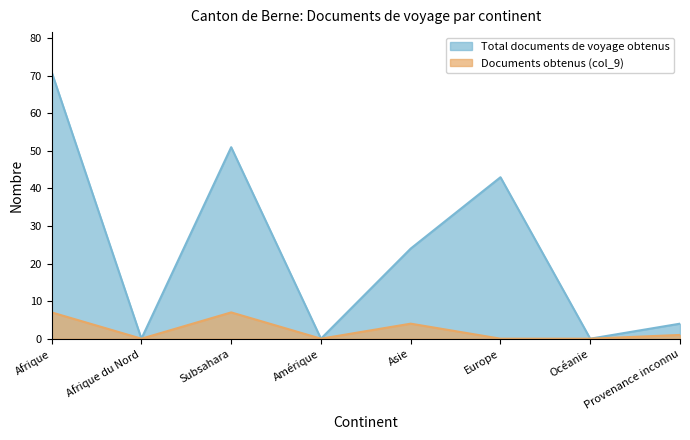

The value of Documents obtenus (col_9) at Afrique du Nord is 0. True or false?

True